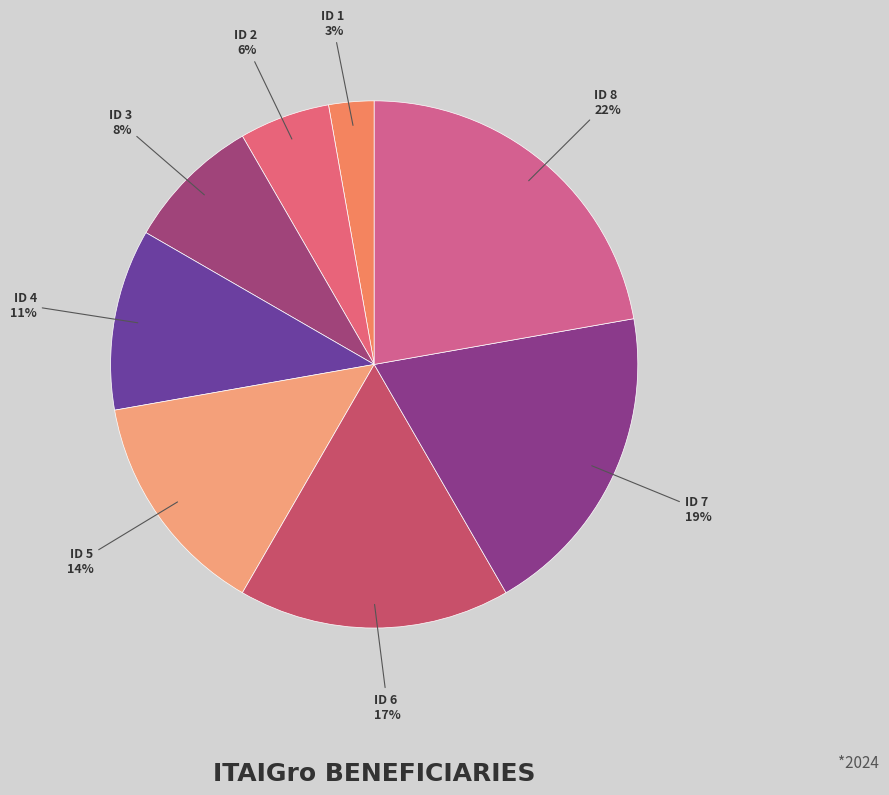

Is there a majority slice in this chart?

No